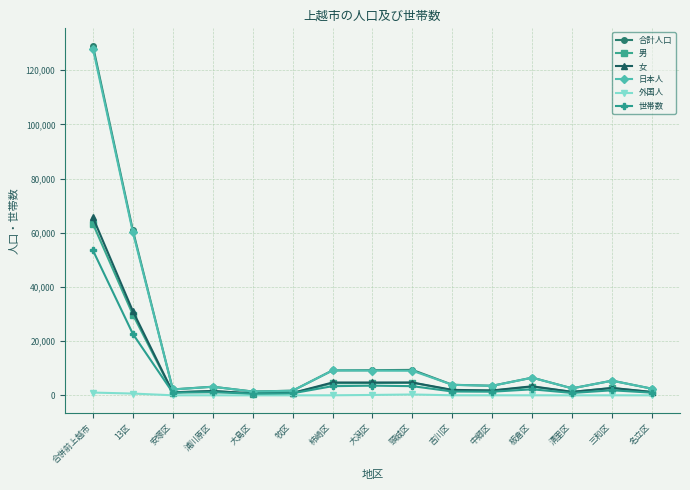

What is the approximate value of 女 at 板倉区?

3353